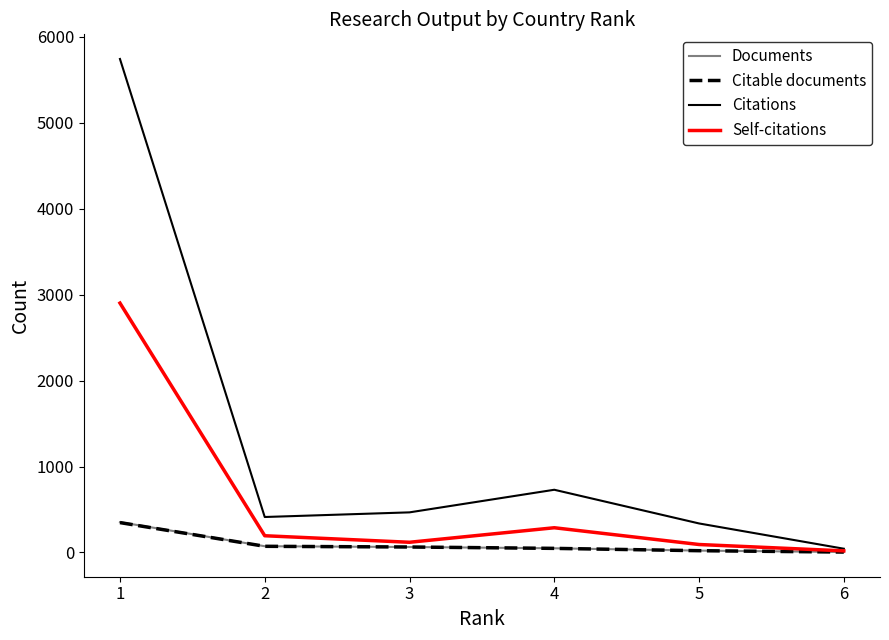

What is the total value across all series at 1?

9345